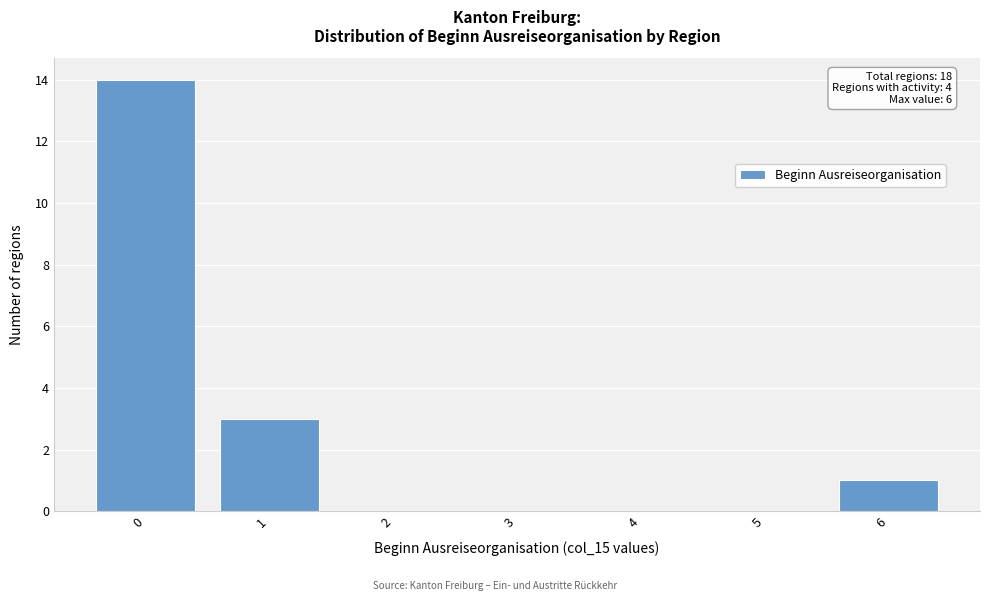

Reading right to left, what are all the values shown in this chart?

6=1	5=0	4=0	3=0	2=0	1=3	0=14